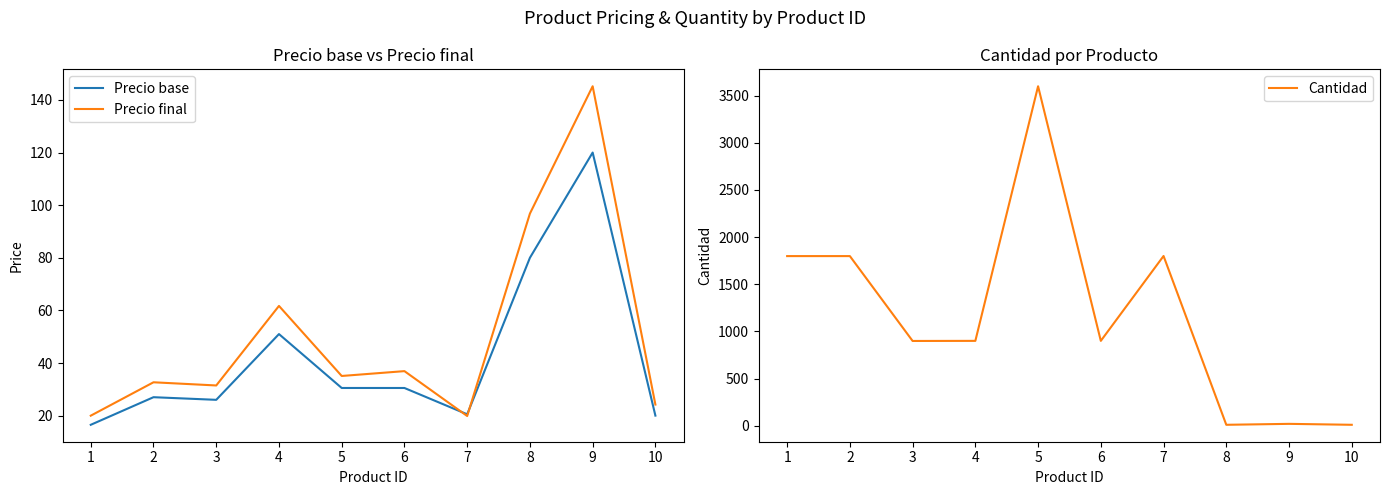

What are all the series names shown in the legend?

Precio base, Precio final, Cantidad